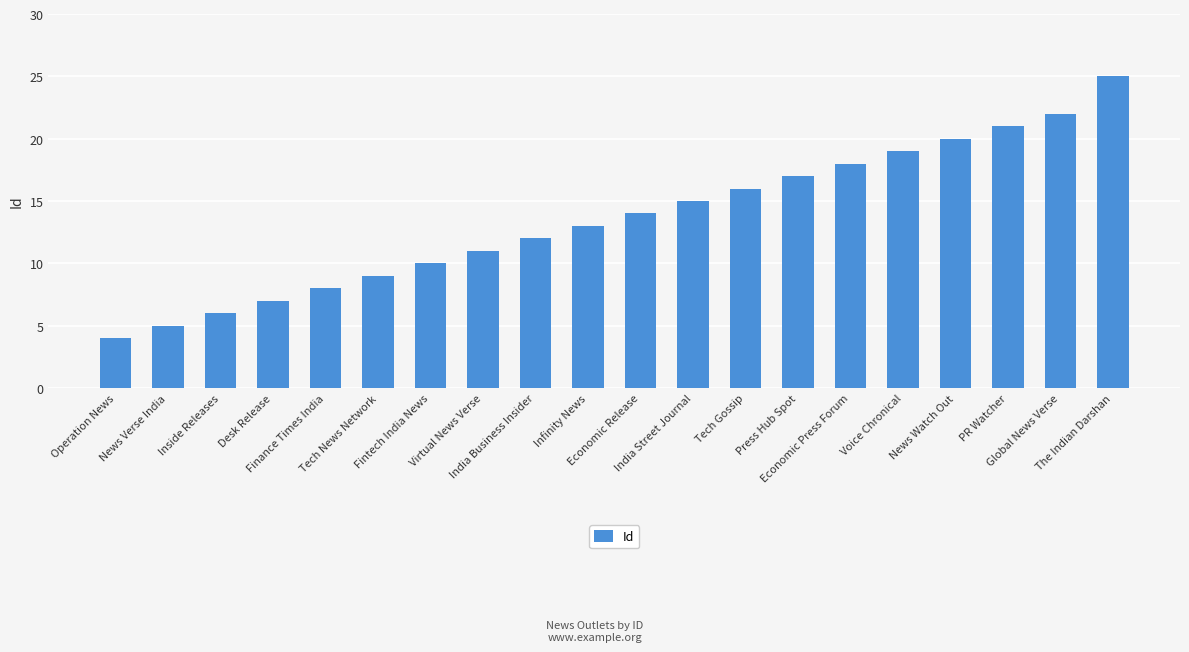

Reading right to left, list all the values displayed in this chart.

The Indian Darshan=25	Global News Verse=22	PR Watcher=21	News Watch Out=20	Voice Chronical=19	Economic Press Forum=18	Press Hub Spot=17	Tech Gossip=16	India Street Journal=15	Economic Release=14	Infinity News=13	India Business Insider=12	Virtual News Verse=11	Fintech India News=10	Tech News Network=9	Finance Times India=8	Desk Release=7	Inside Releases=6	News Verse India=5	Operation News=4